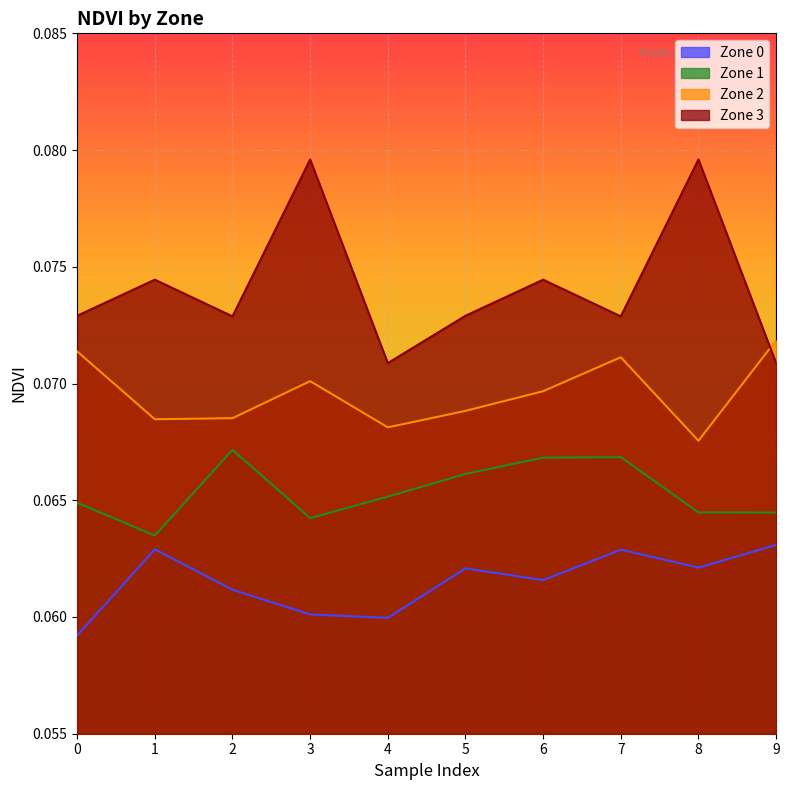

Where is Zone 3 nearest to the value 0?

4